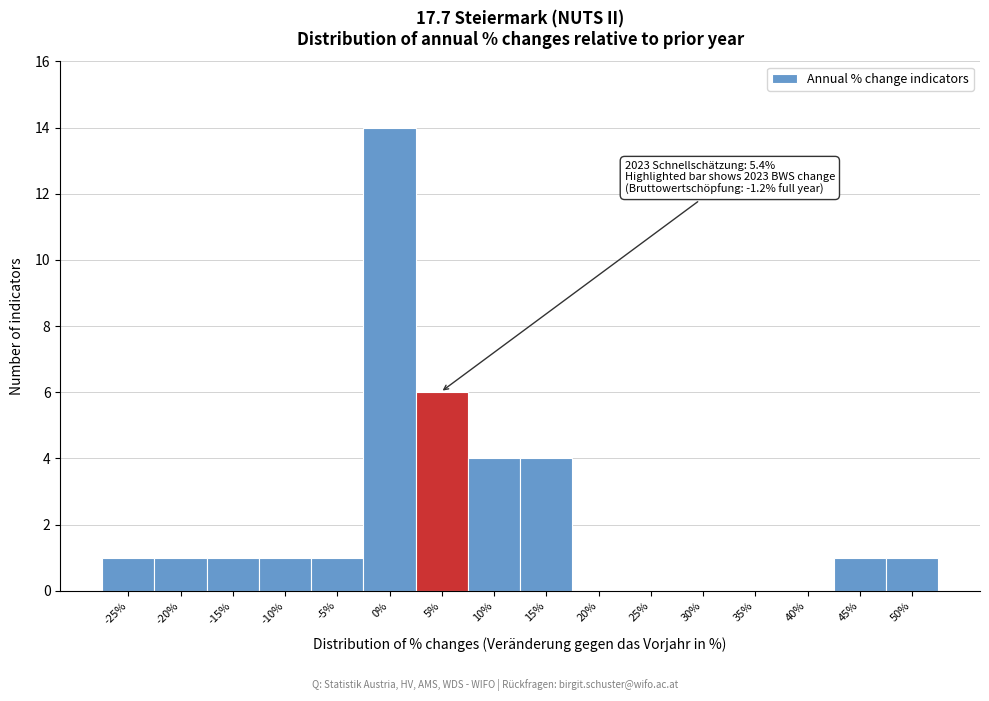

Reading left to right, extract all data points from this chart.

-25%=1	-20%=1	-15%=1	-10%=1	-5%=1	0%=14	5%=6	10%=4	15%=4	20%=0	25%=0	30%=0	35%=0	40%=0	45%=1	50%=1